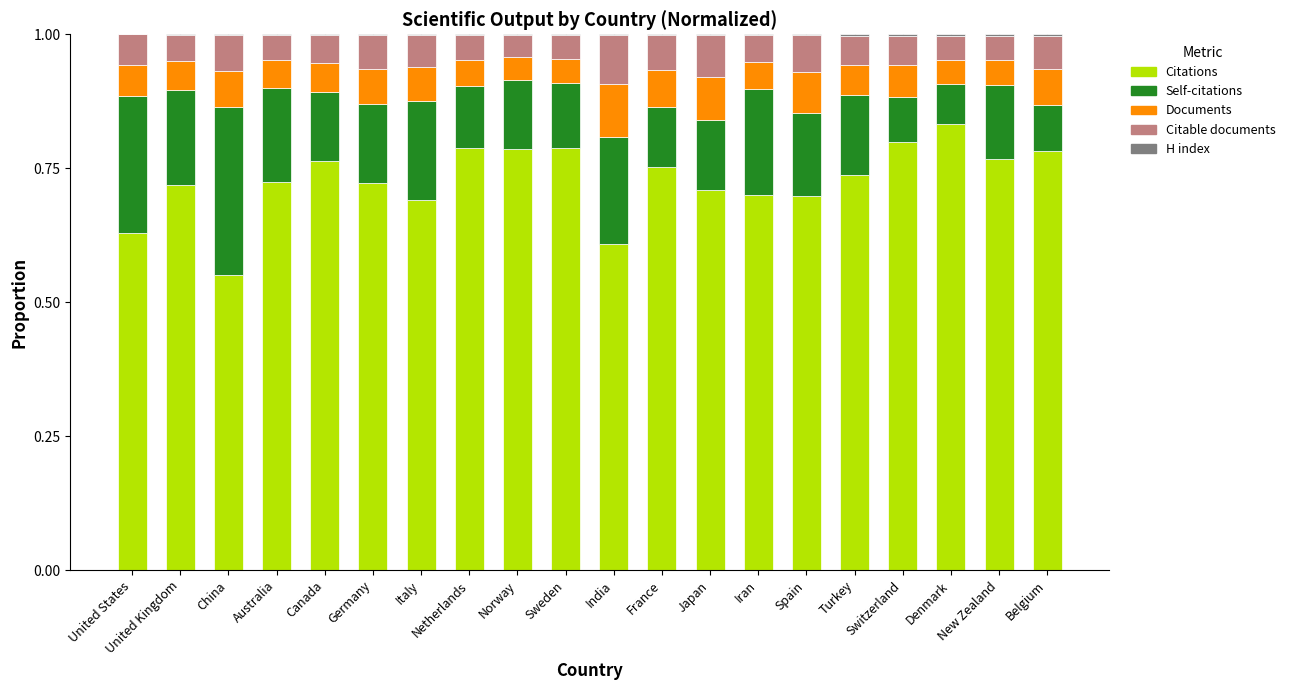

What is the sum of all Citations values?

14.5